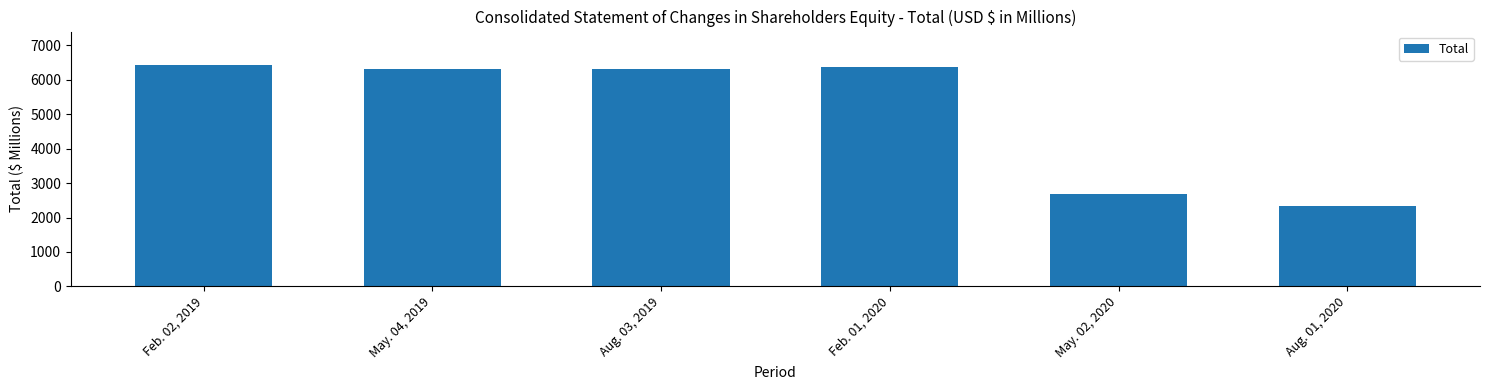

Is it true that the value at Feb. 02, 2019 is 11558?

False